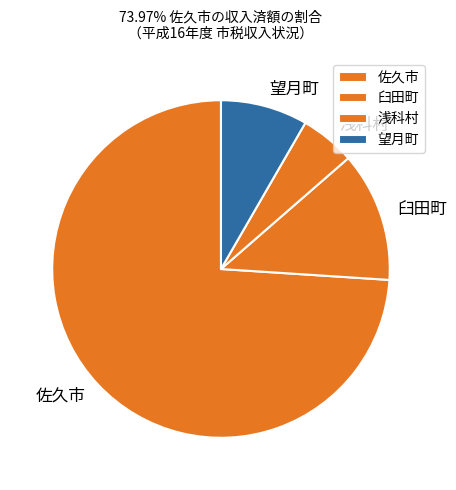

True or false: 望月町 accounts for 8% of the total.

True